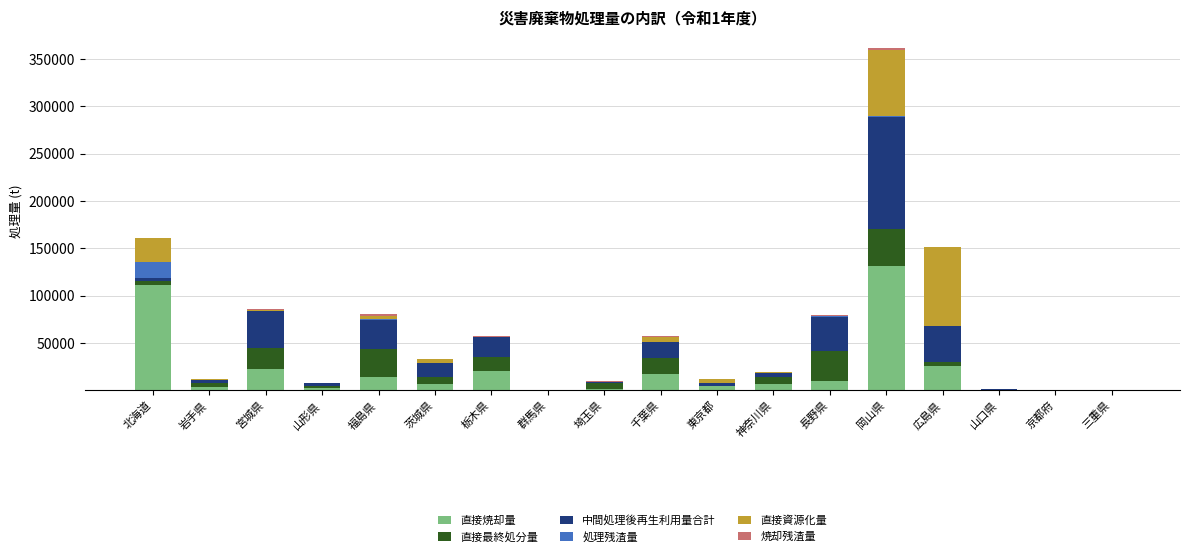

Which category has the highest value in the 直接焼却量 series?

岡山県